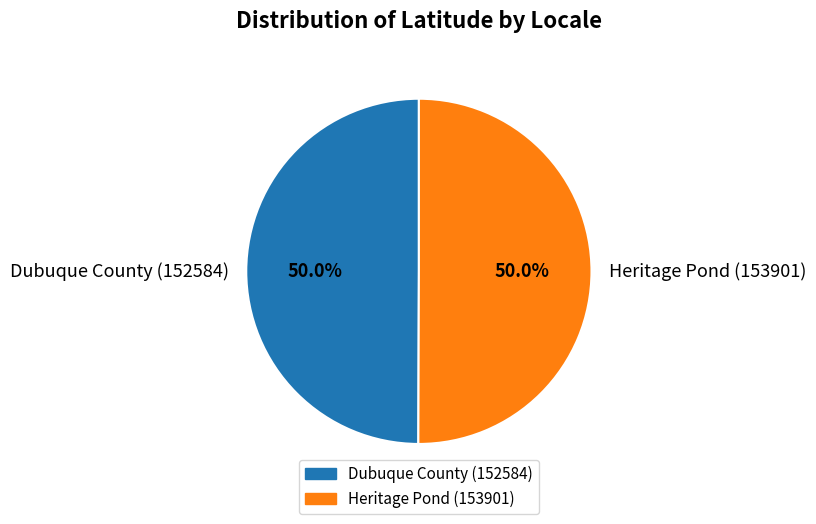

What is the ratio of the value at Heritage Pond (153901) to the value at Dubuque County (152584)?

1.0